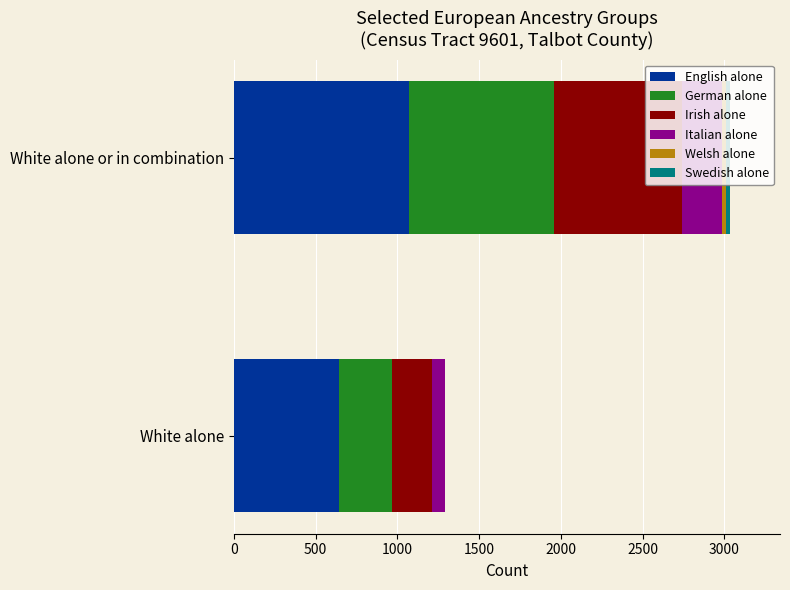

Which category has the highest value in the English alone series?

White alone or in combination